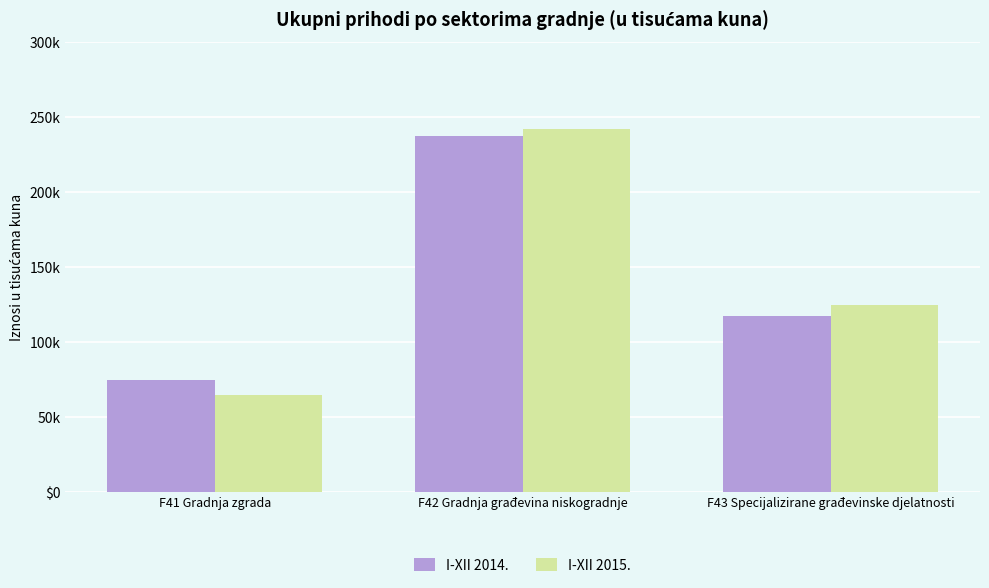

What are all the series names shown in the legend?

I-XII 2014., I-XII 2015.